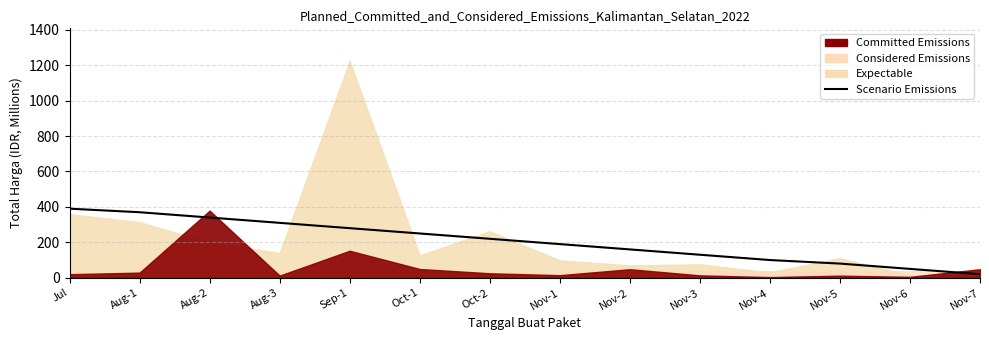

What is the average value?

206